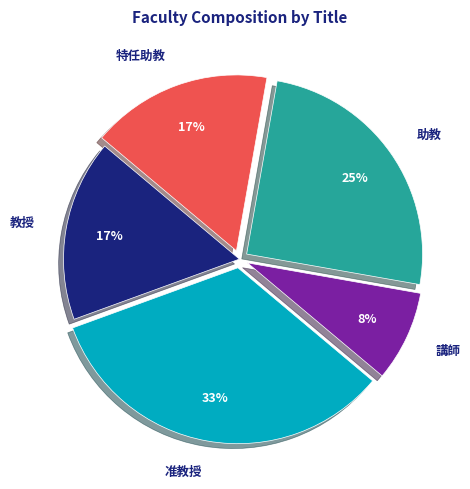

Is it true that 助教 is 17% of the pie?

False